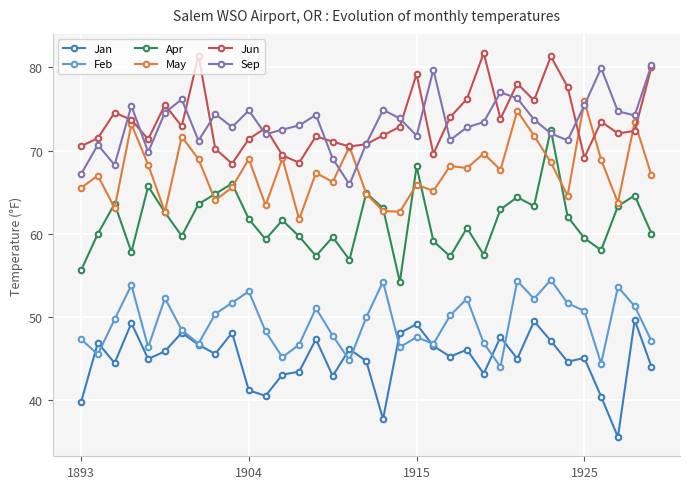

Is this an area chart (filled region under the line)?

No